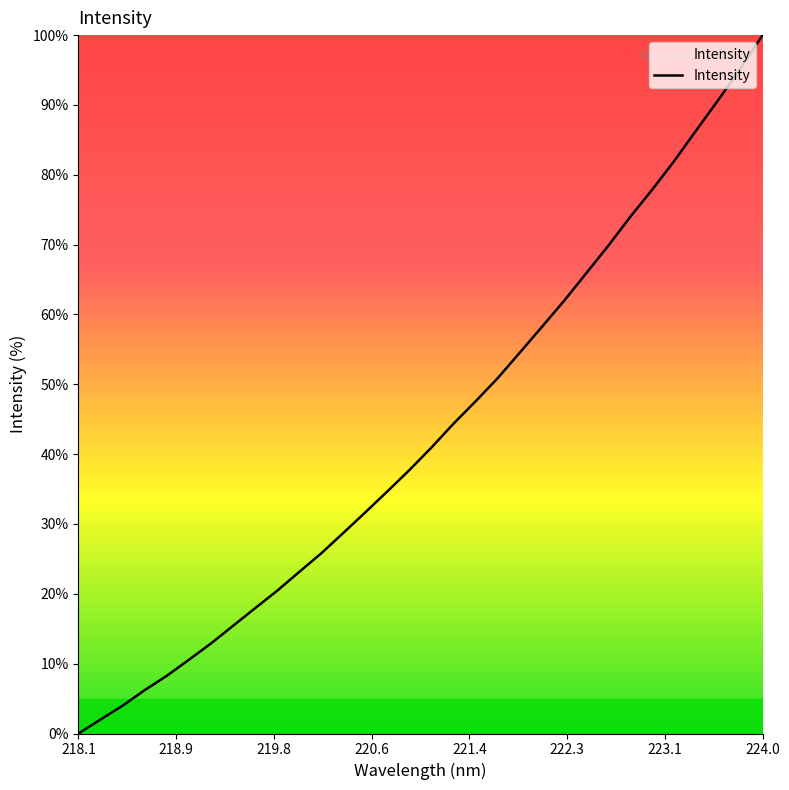

What is the difference between the maximum and minimum values?

100.0